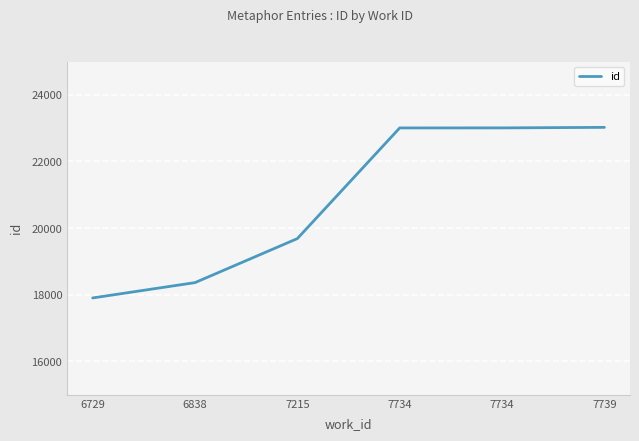

How many lines are shown in the chart?

1